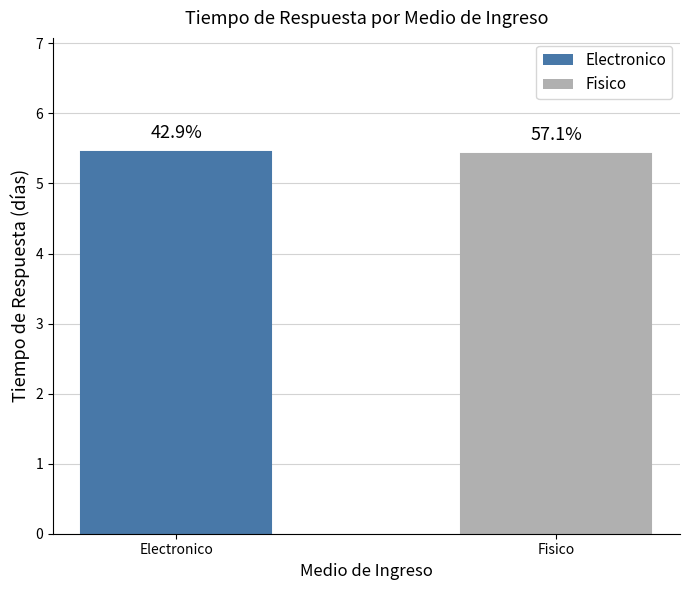

Does the chart contain any negative values?

No